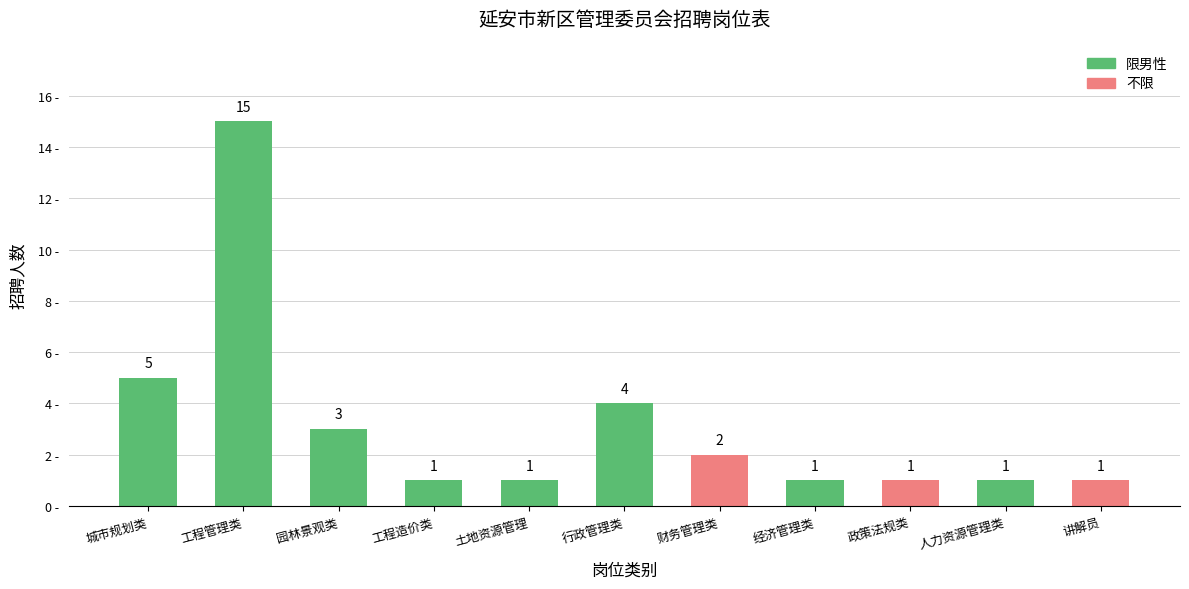

What are all the series names shown in the legend?

限男性, 不限